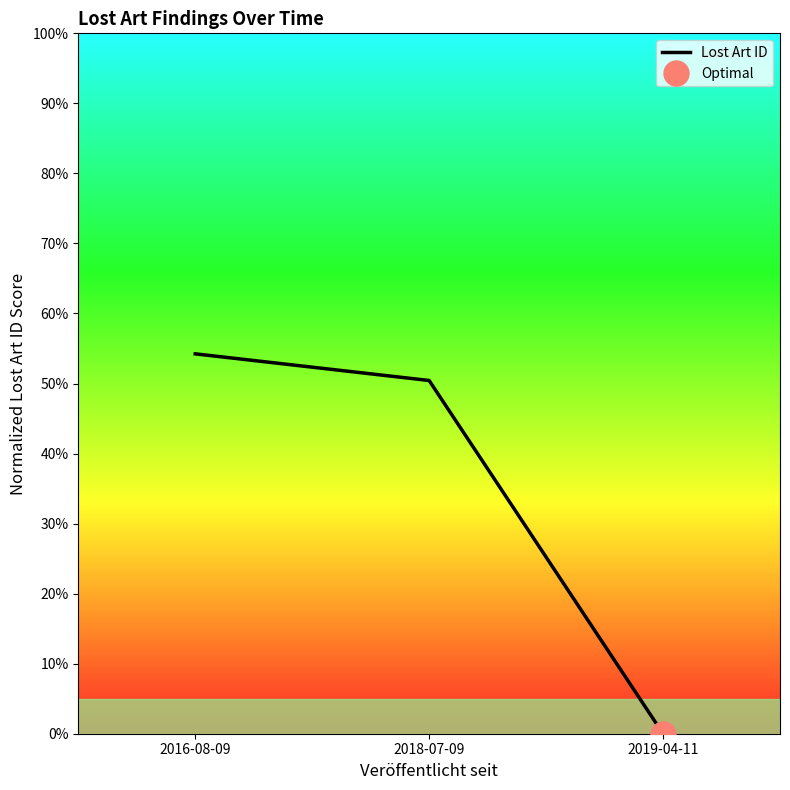

True or false: the data shows -29.5 at 2019-04-11.

False